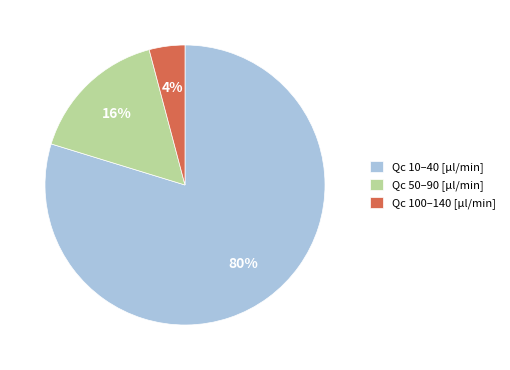

Between Qc 100–140 [µl/min] and Qc 50–90 [µl/min], which is larger?

Qc 50–90 [µl/min]